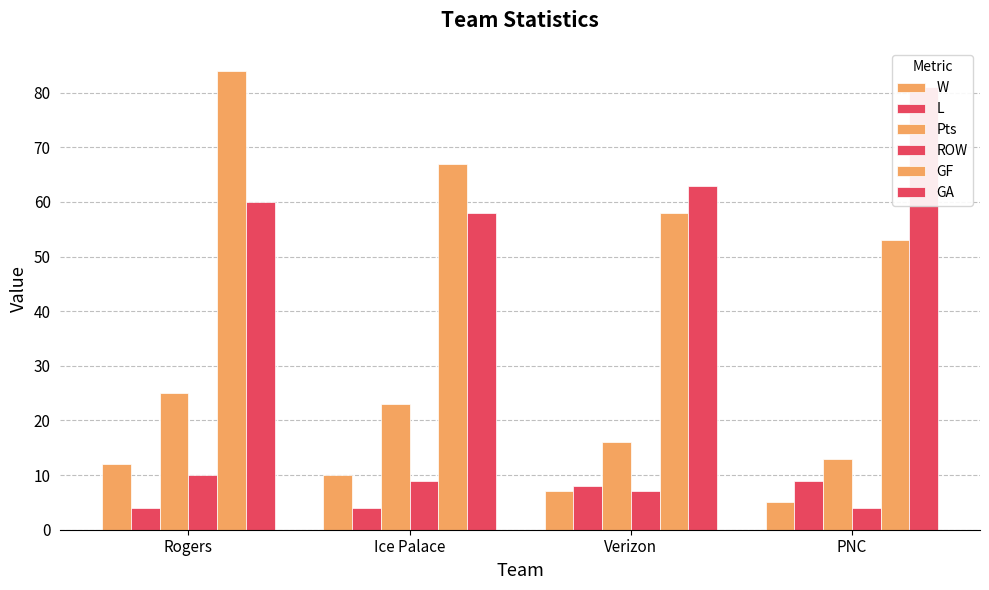

What is the label of the 4th bar from the left?

PNC